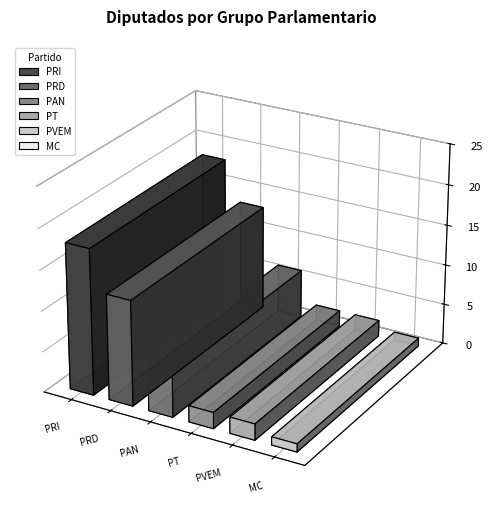

Are the bars horizontal?

No